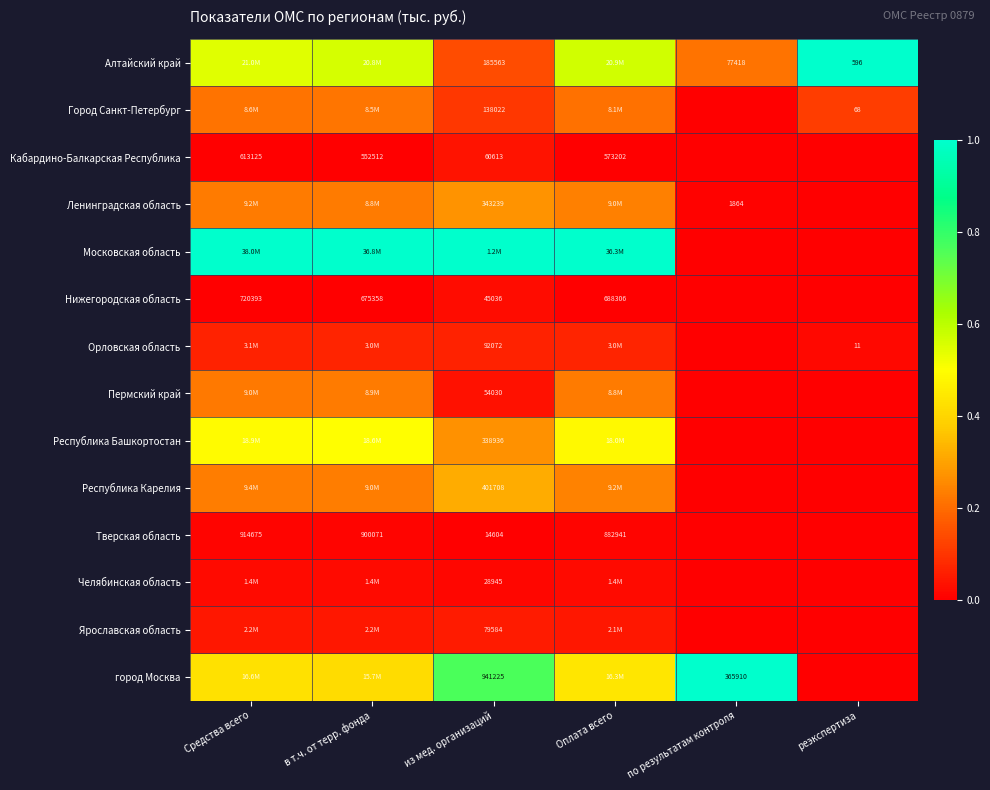

List the series in order of their peak value, highest first.

Алтайский край, Московская область, город Москва, Республика Башкортостан, Республика Карелия, Ленинградская область, Пермский край, Город Санкт-Петербург, Орловская область, Ярославская область, Кабардино-Балкарская Республика, Нижегородская область, Челябинская область, Тверская область